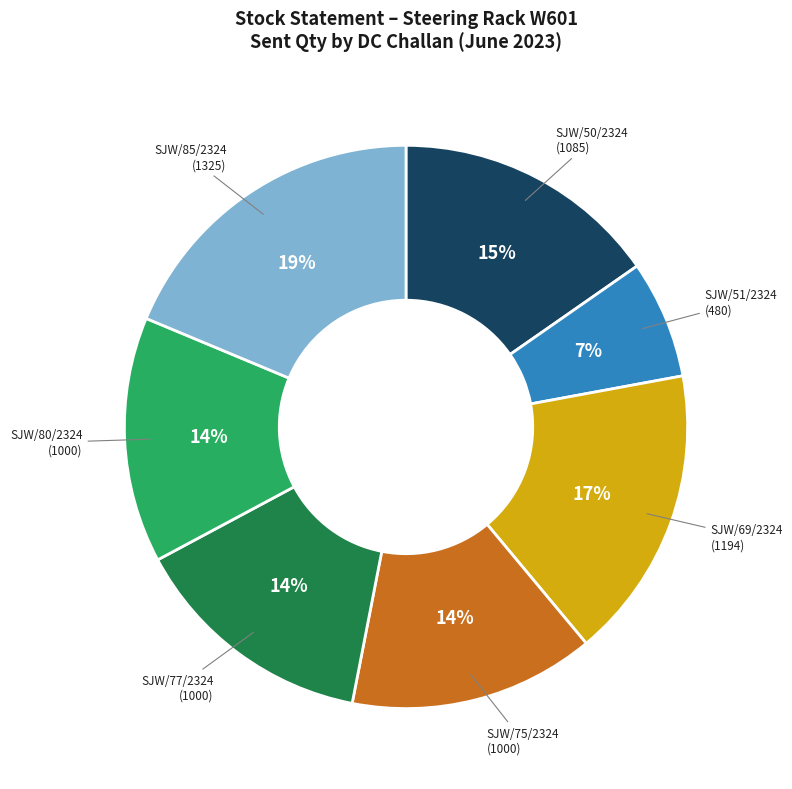

Is there a majority slice in this chart?

No